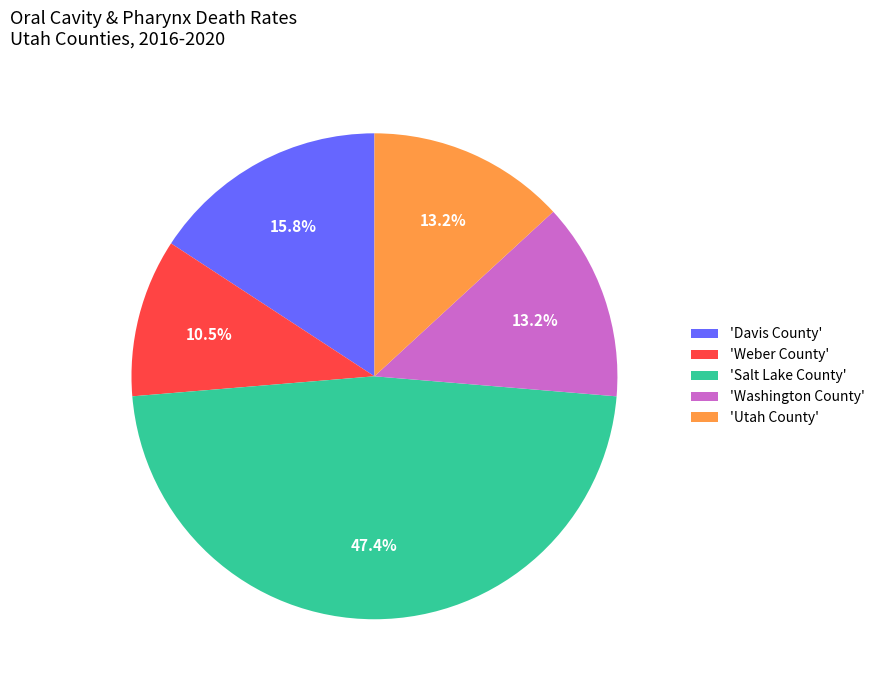

What portion of the pie excludes 'Salt Lake County'?

52.6%